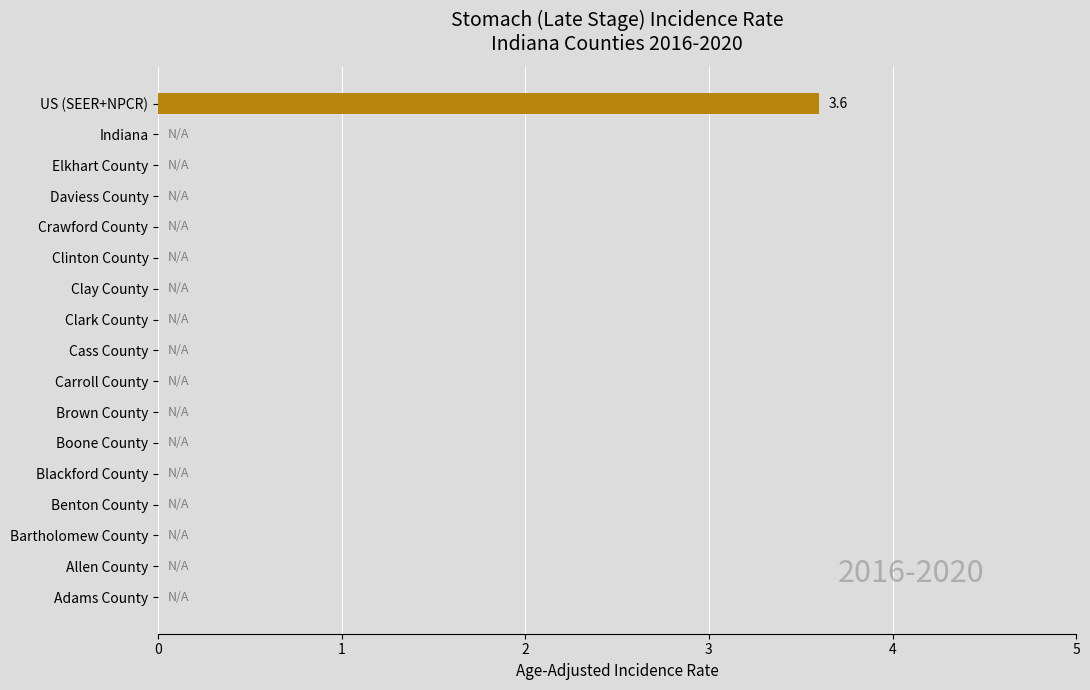

How many series are shown in this chart?

1